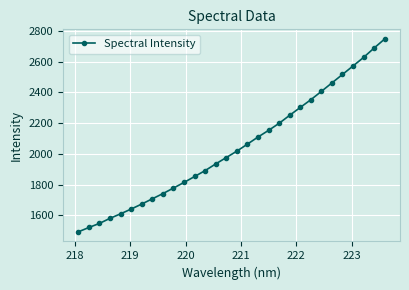

What is the smallest value displayed?

1492.1